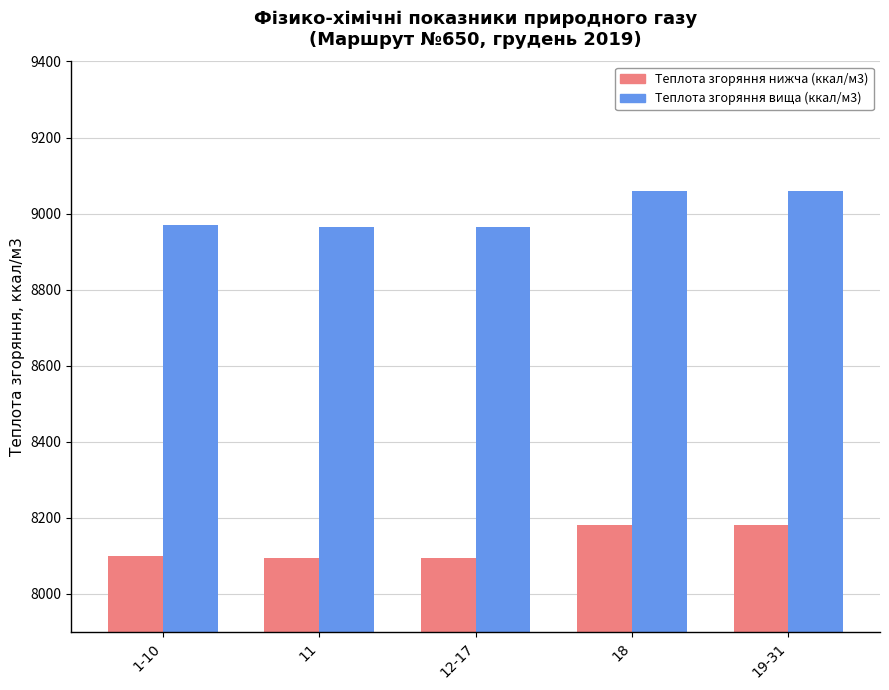

How many bars are there in each group?

2